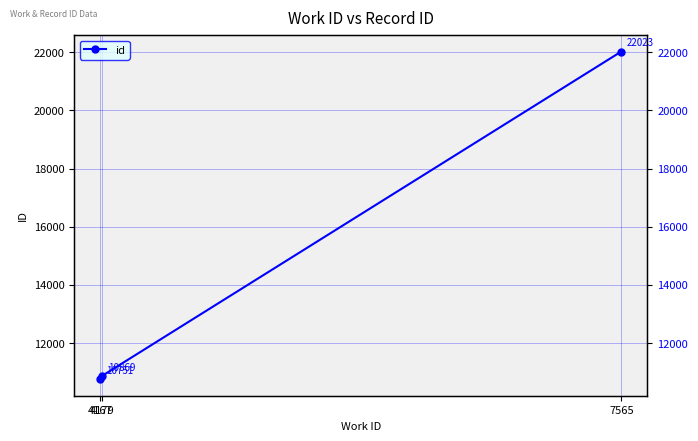

Rank the categories by value from lowest to highest.

4167, 4179, 7565